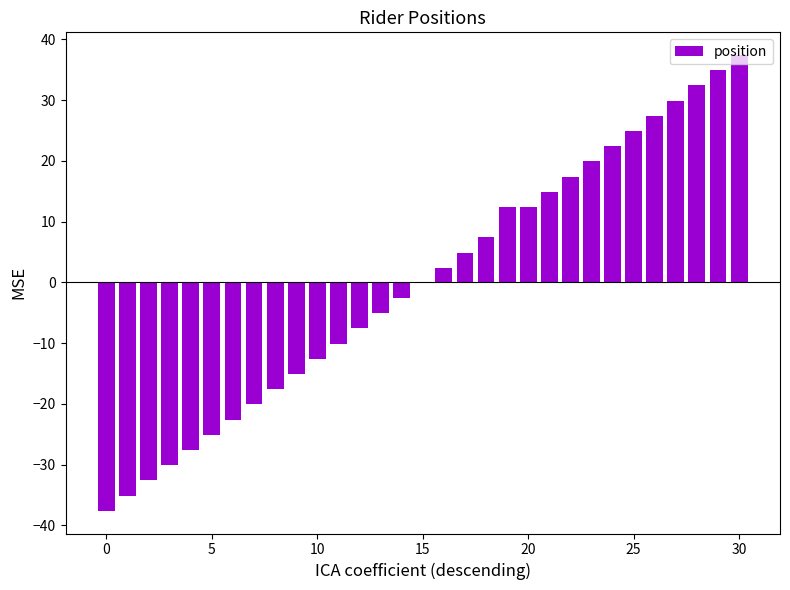

What is the maximum value shown in the chart?

37.4